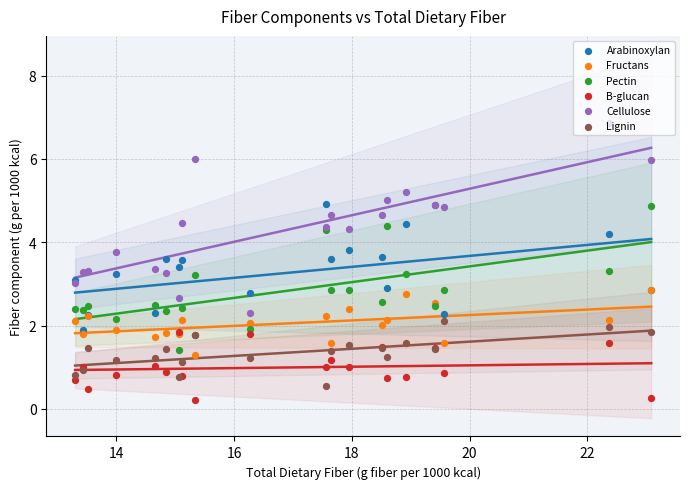

At how many categories does at least one series exceed 3?

19